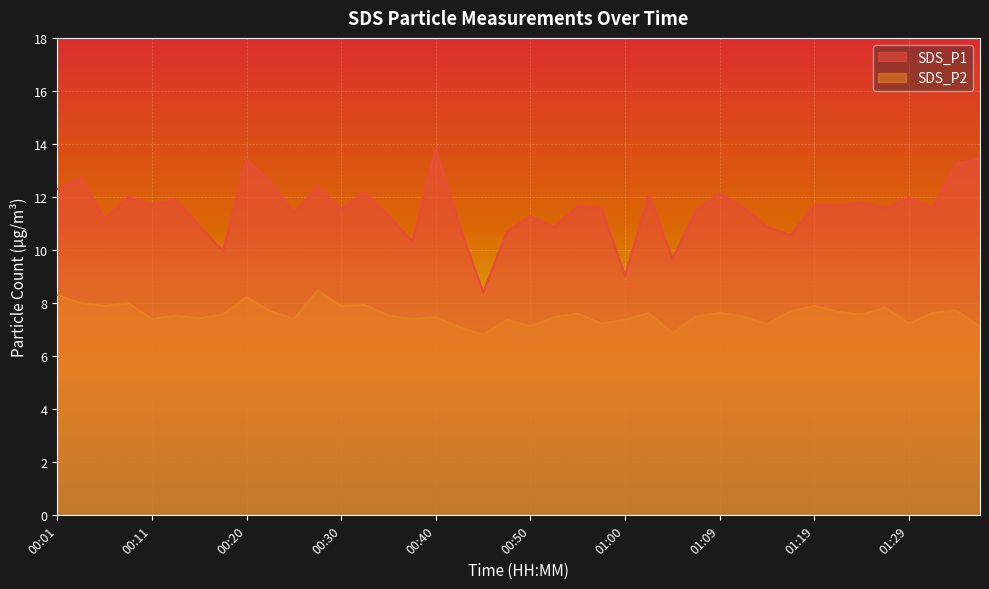

Is it true that SDS_P1 equals 11.6 at 01:12?

True